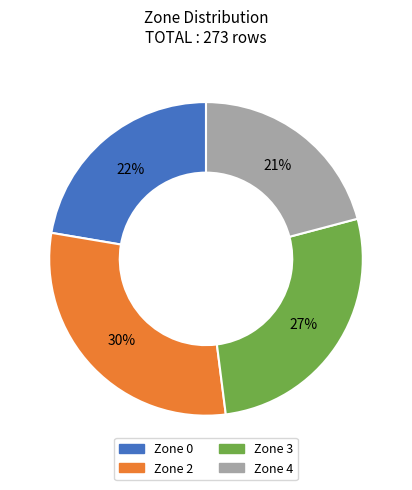

To the nearest percent, what is the difference between the largest and smallest slice percentages?

9%